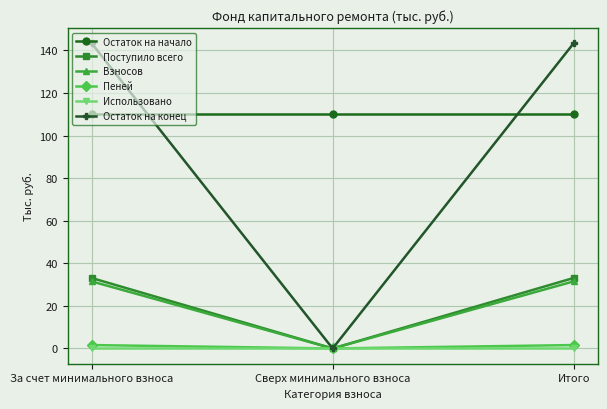

Is the value of Остаток на начало at За счет минимального взноса greater than the value of Остаток на конец at За счет минимального взноса?

No